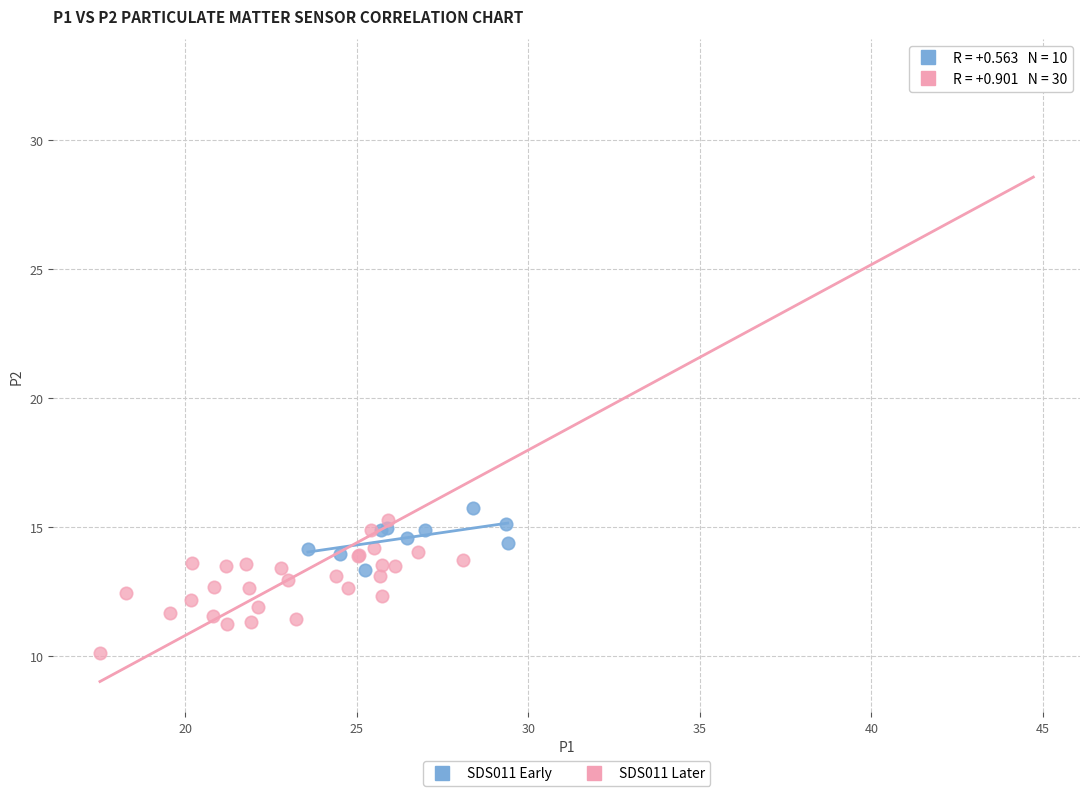

Which series has the widest spread of Y values?

SDS011 Later